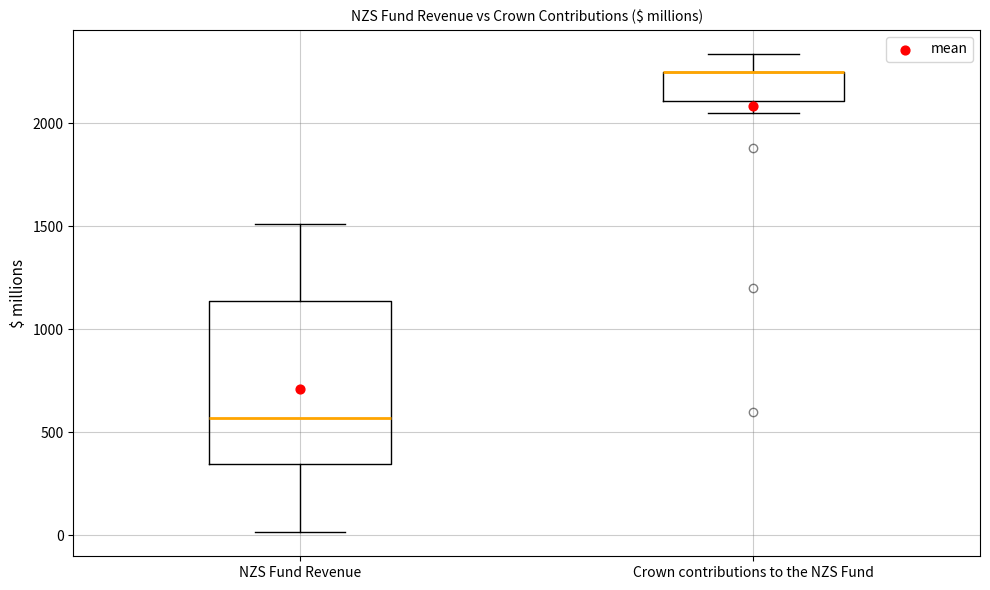

Reading left to right, transcribe this box plot: for each box, give where its median line is, the range the box spans, and where its two whiskers end, as read against the y-axis. The values are not printed on the chart, so give them approximately, as read against the axis.

NZS Fund Revenue: median 550, box 350 to 1150, whiskers 0 to 1500
Crown contributions to the NZS Fund: median 2250 (drawn on the box's upper edge), box 2100 to 2250, whiskers 2050 to 2350